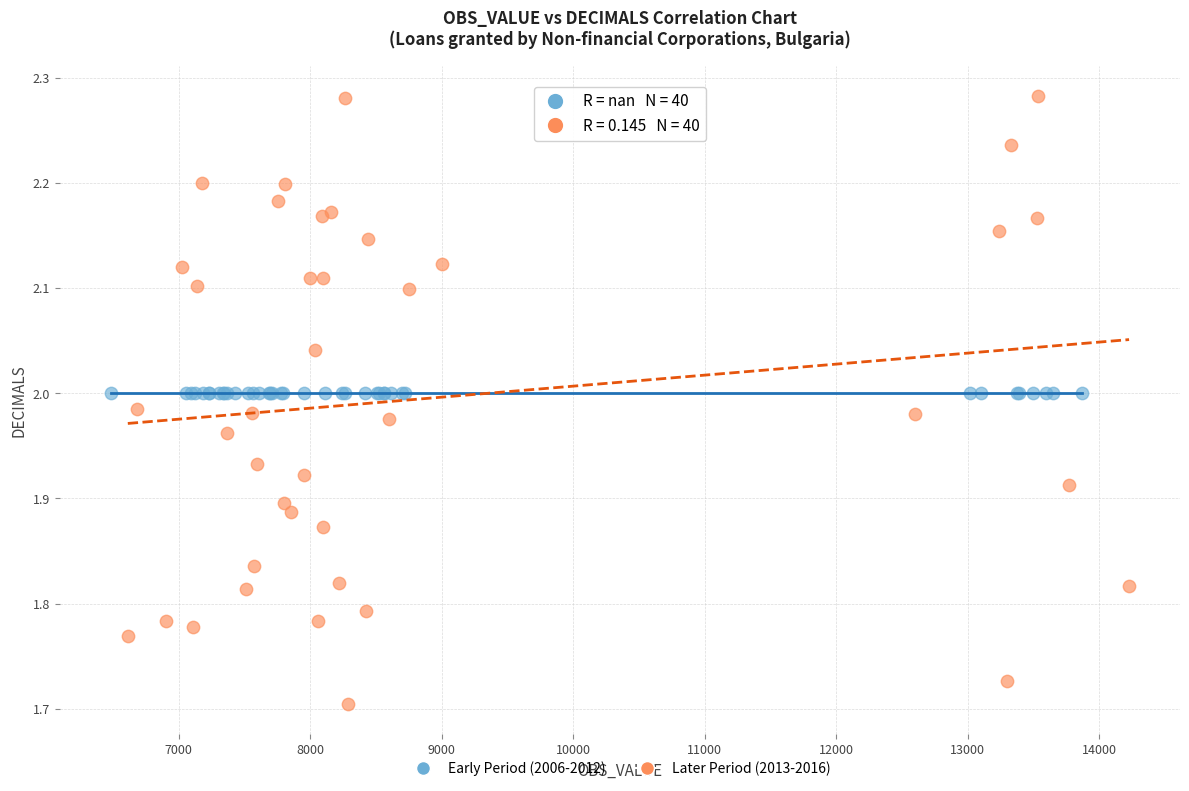

Which series contains the highest Y value?

Later Period (2013-2016)